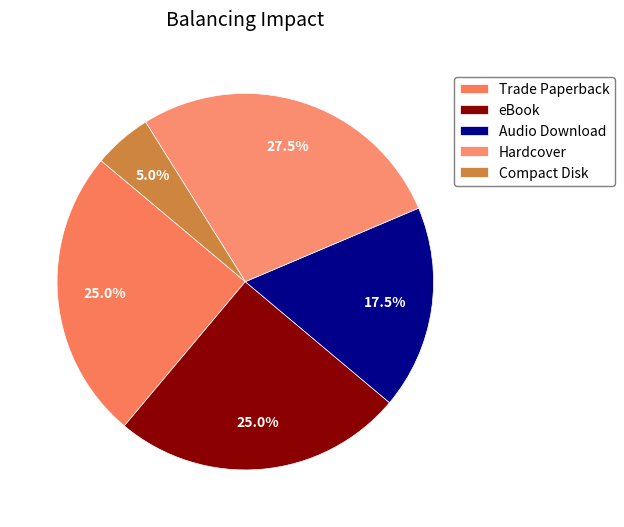

Count the number of slices in the pie.

5